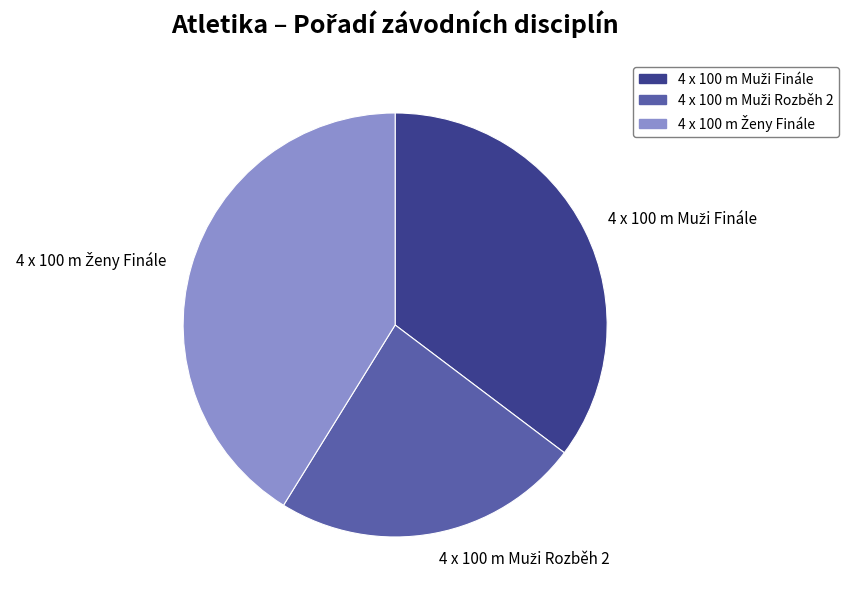

Does any single category account for the majority?

No